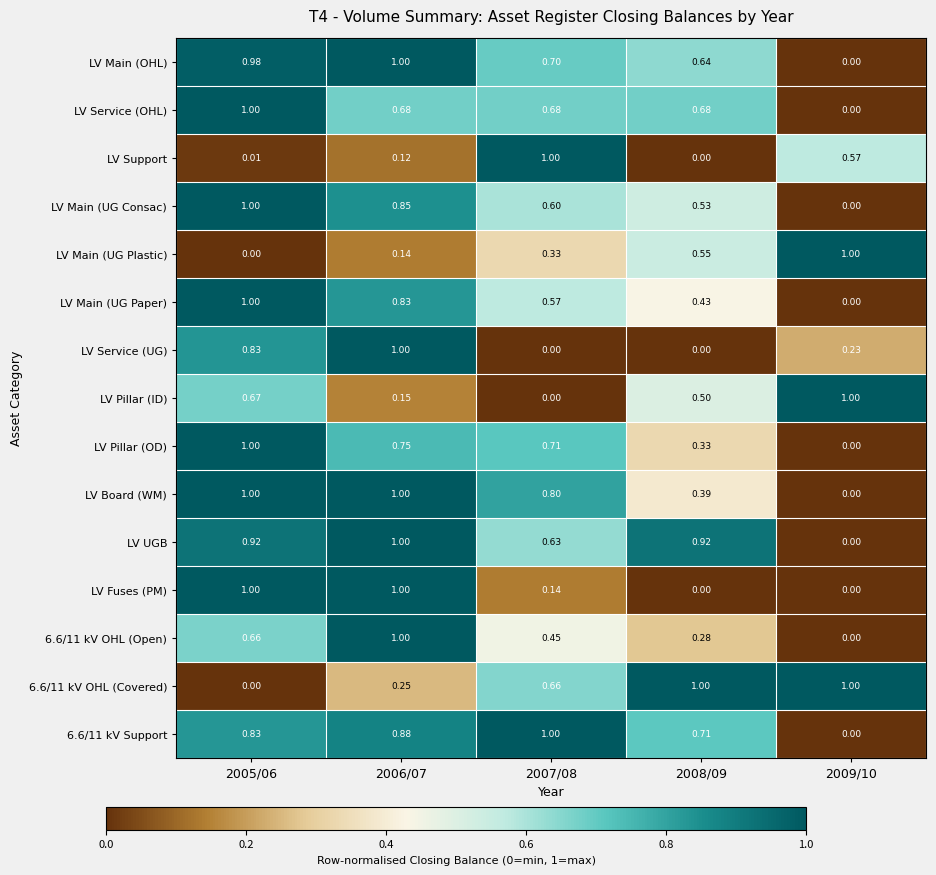

Which series changed the most between 2005/06 and 2006/07?

LV Pillar (ID)